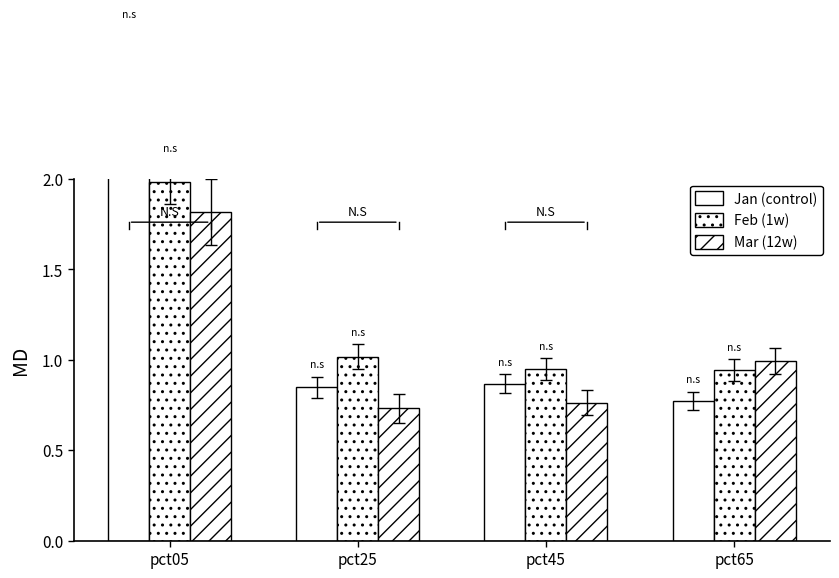

What is the difference between the highest and lowest values at pct65?

0.2